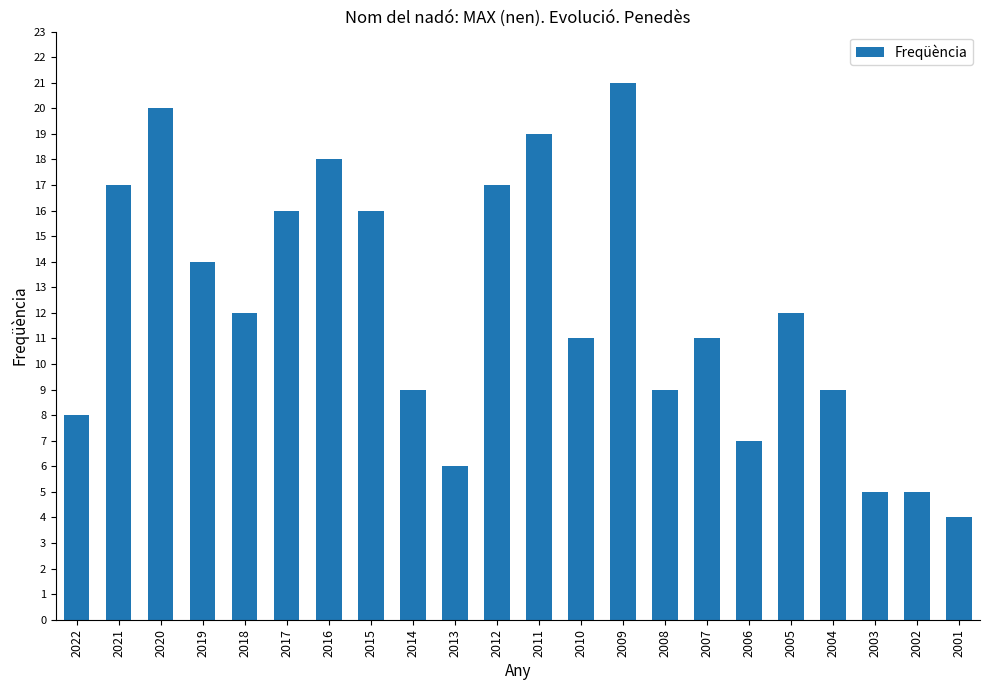

How many categories are shown in the chart?

22